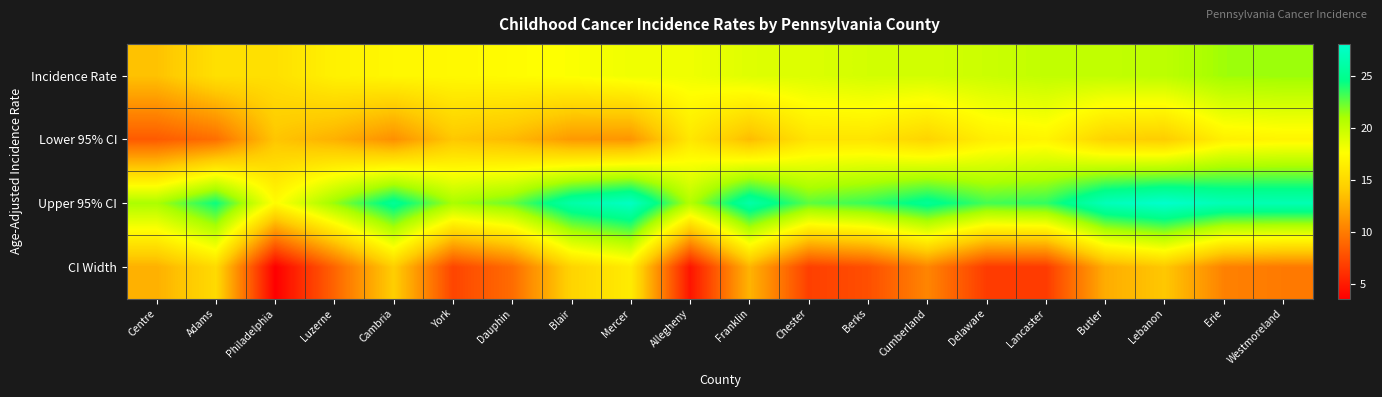

How many series are shown in this chart?

4